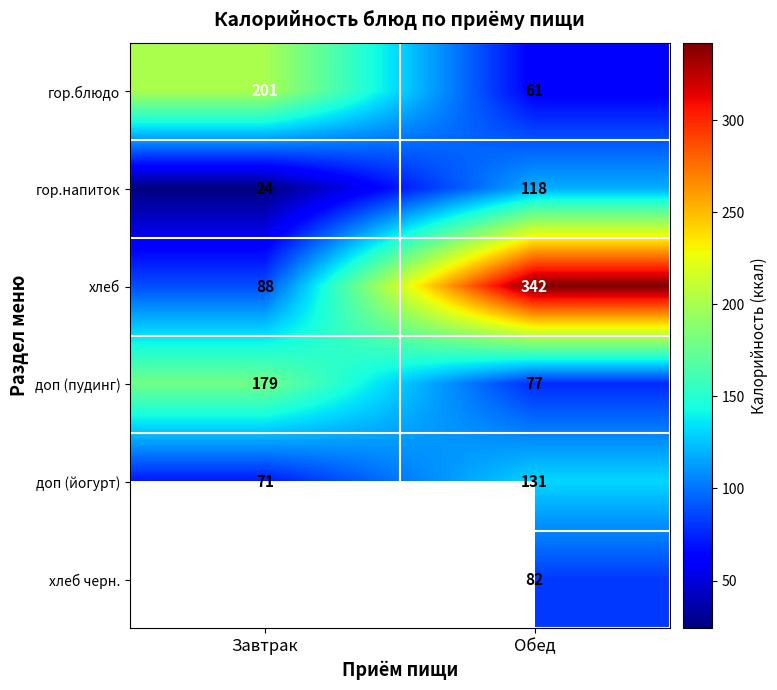

What is the average value of the доп (пудинг) series?

128